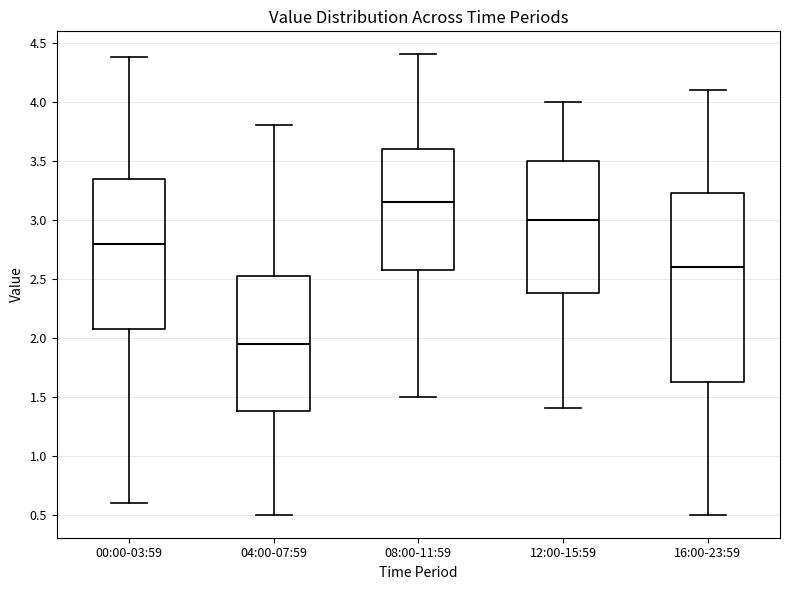

Which box has the highest median line?

08:00-11:59